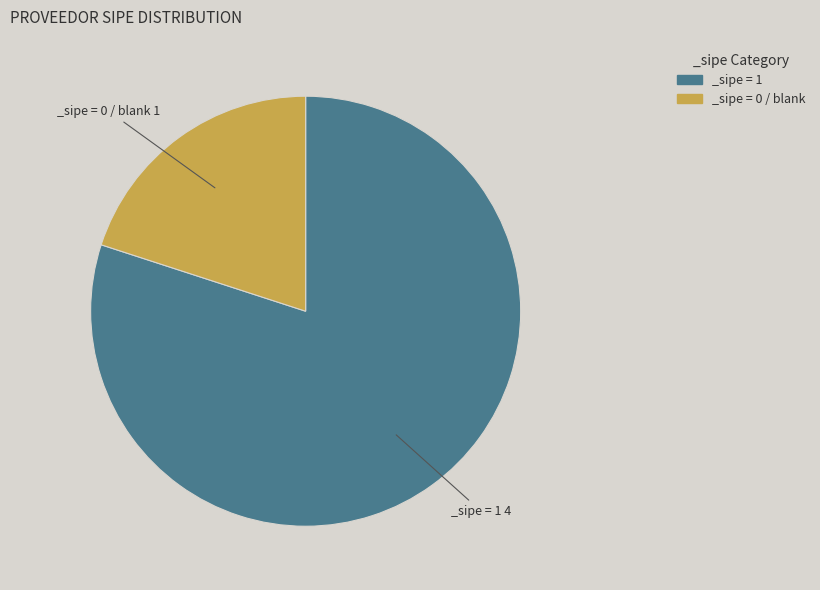

Is the sum of _sipe = 0 / blank and _sipe = 1 greater than half?

Yes